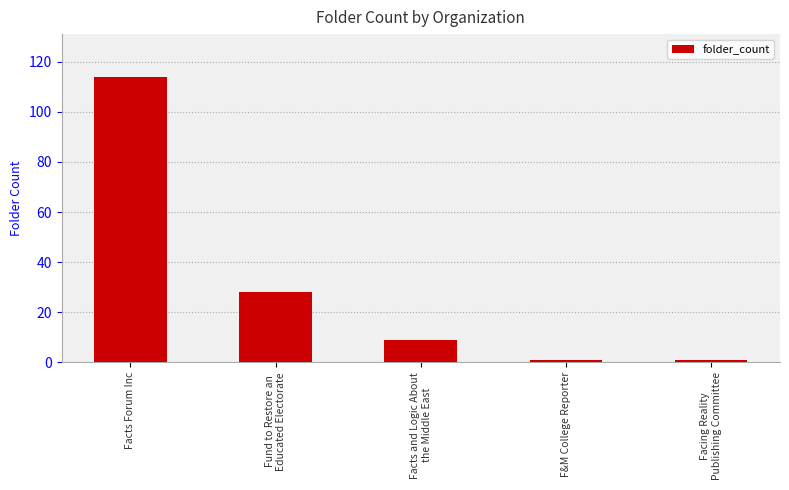

What is the maximum value shown in the chart?

114